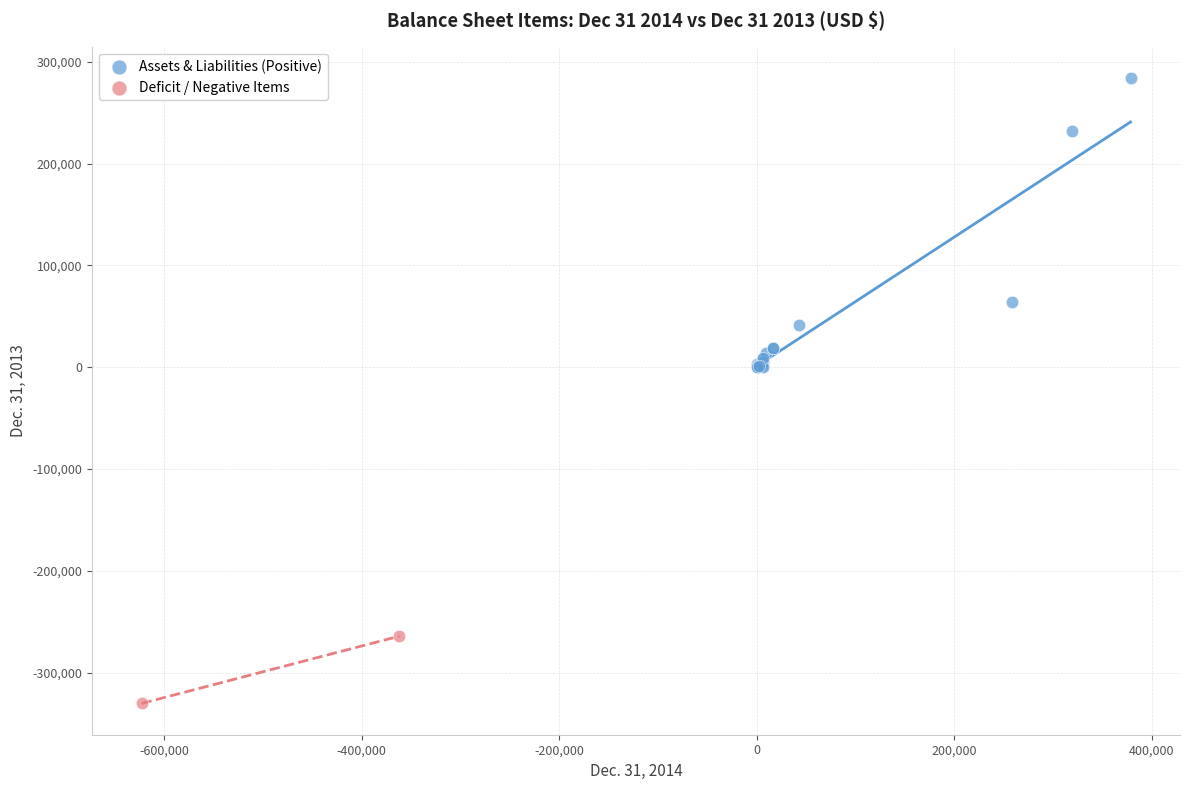

What are all the series names shown in the legend?

Assets & Liabilities (Positive), Deficit / Negative Items